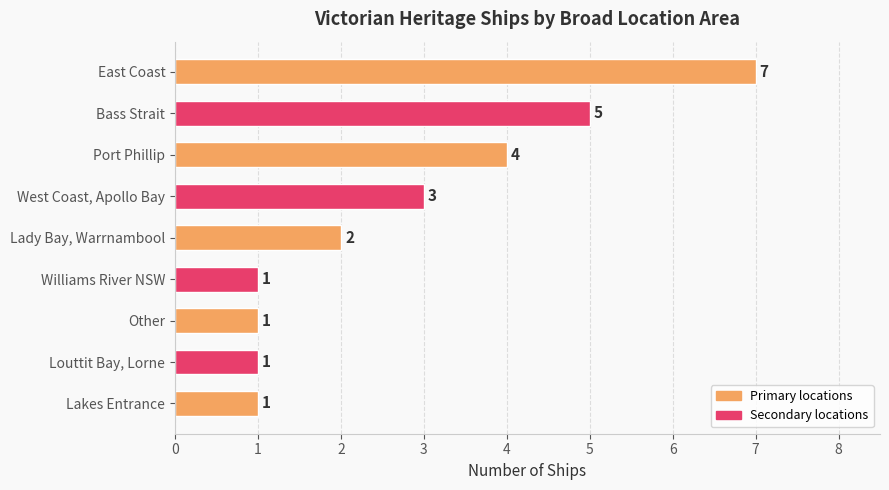

What is the average value?

3